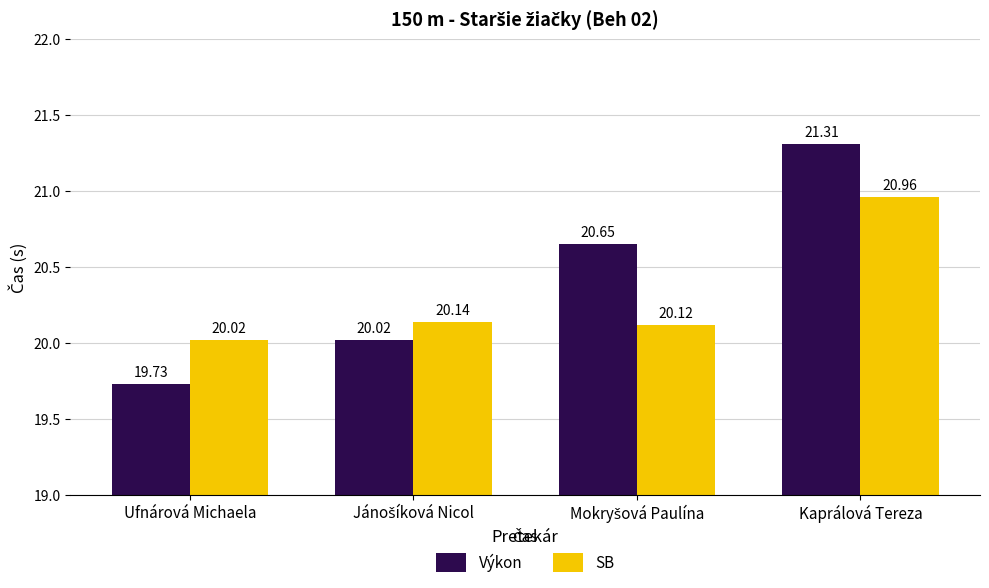

At which label is SB closest to 20?

Ufnárová Michaela